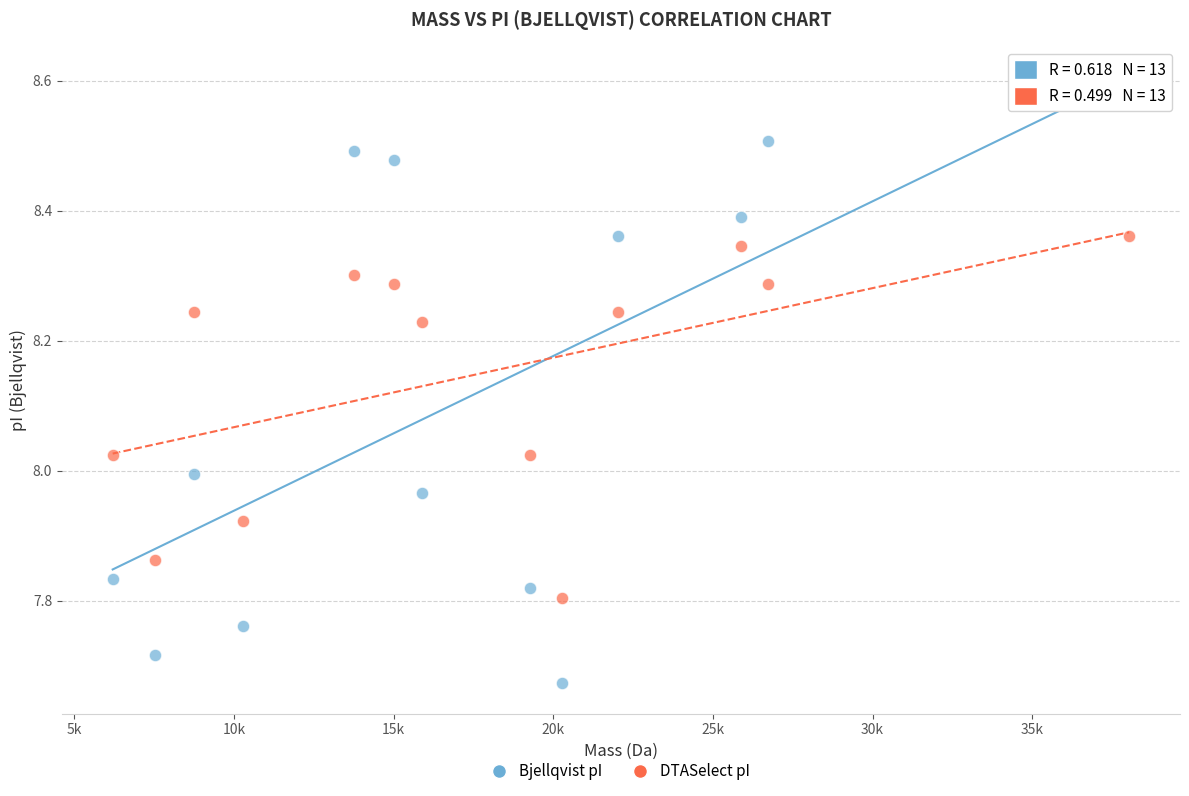

Across all data points, what is the range of X values (max minus min)?

31829.0